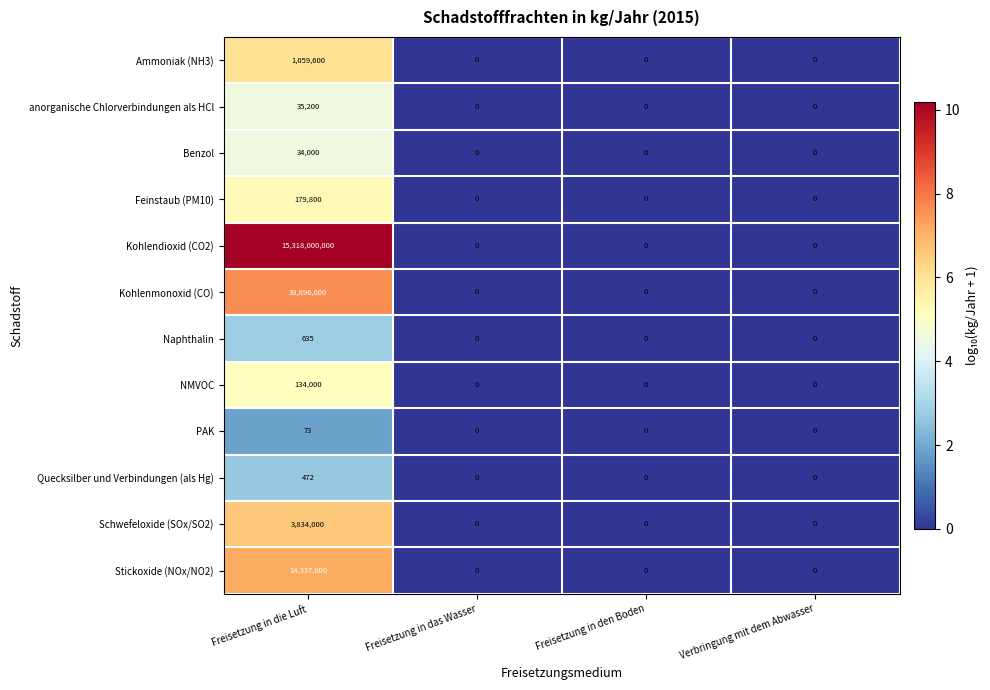

Rank the series by their maximum value, from highest to lowest.

Kohlendioxid (CO2), Kohlenmonoxid (CO), Stickoxide (NOx/NO2), Schwefeloxide (SOx/SO2), Ammoniak (NH3), Feinstaub (PM10), NMVOC, anorganische Chlorverbindungen als HCl, Benzol, Naphthalin, Quecksilber und Verbindungen (als Hg), PAK